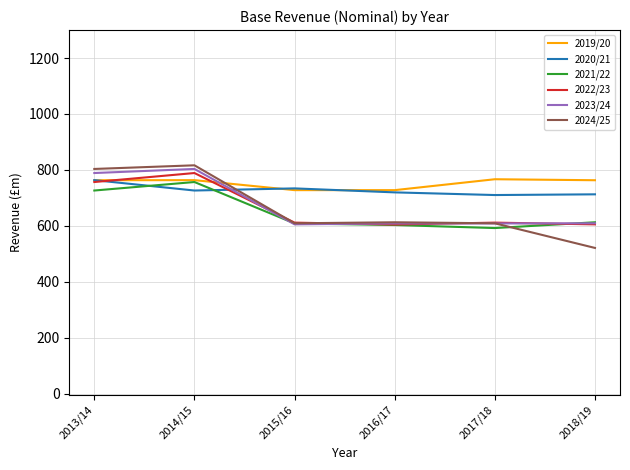

What is the spread (max minus min) of values at 2018/19?

242.1